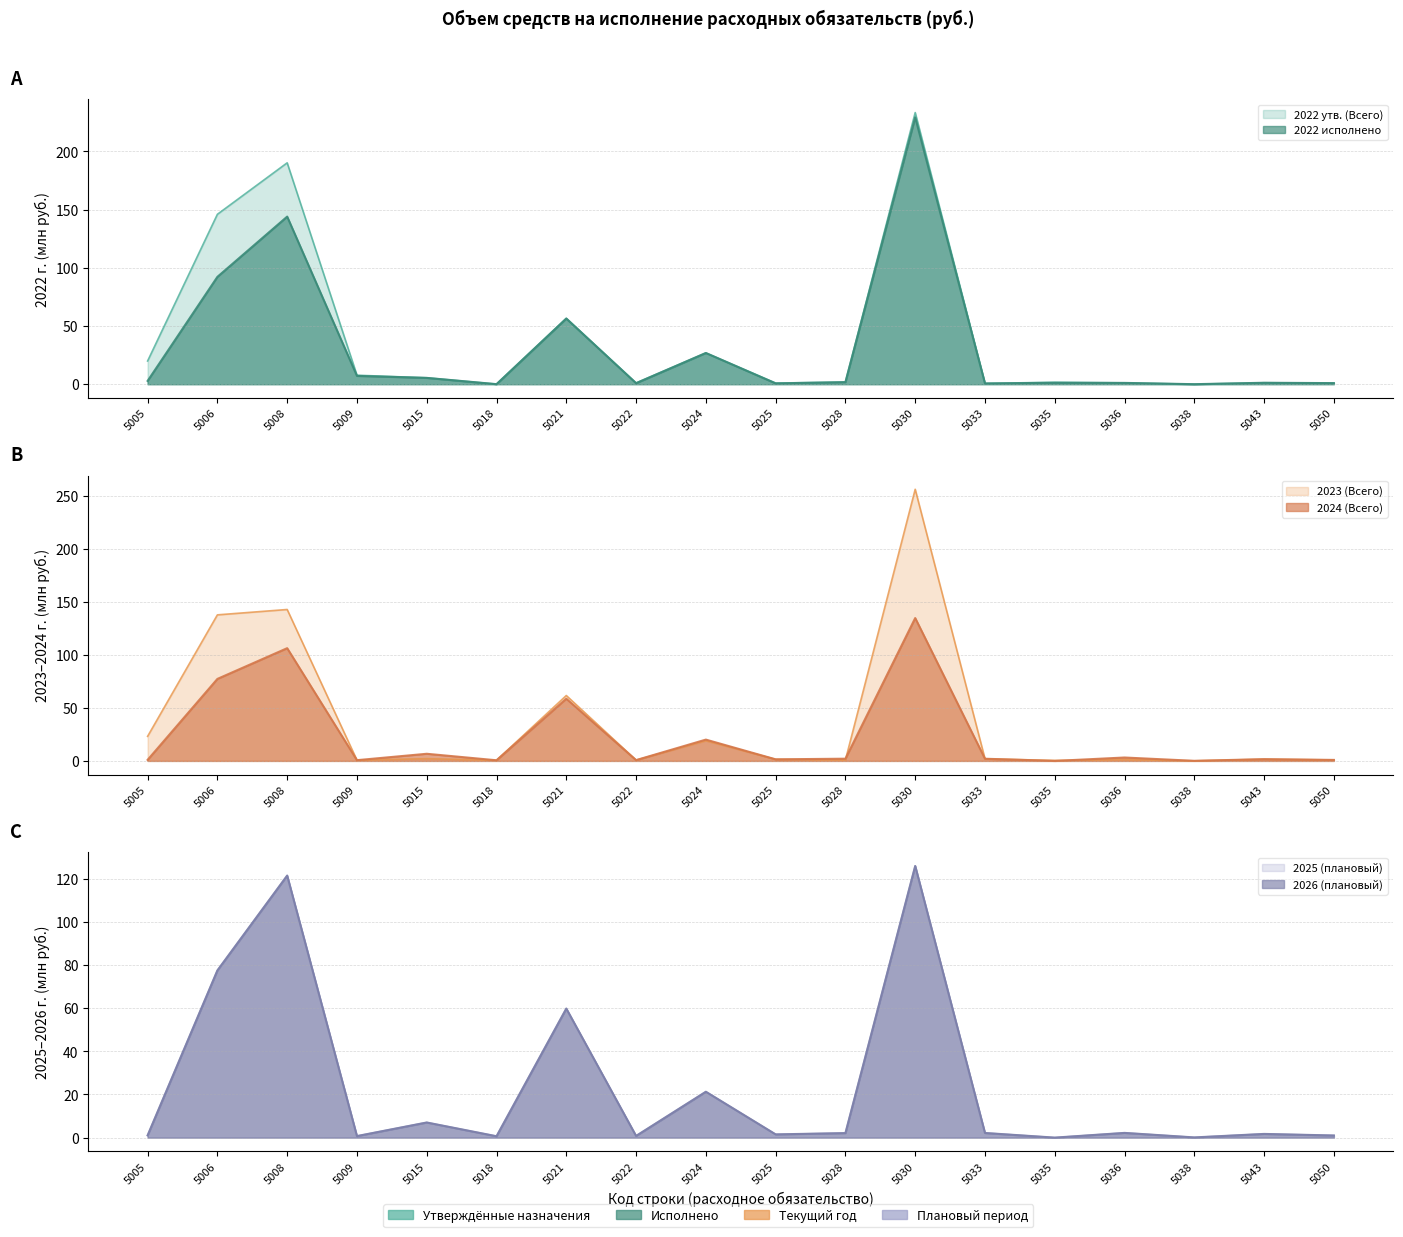

Which series has the widest spread of values?

2023 (Всего)